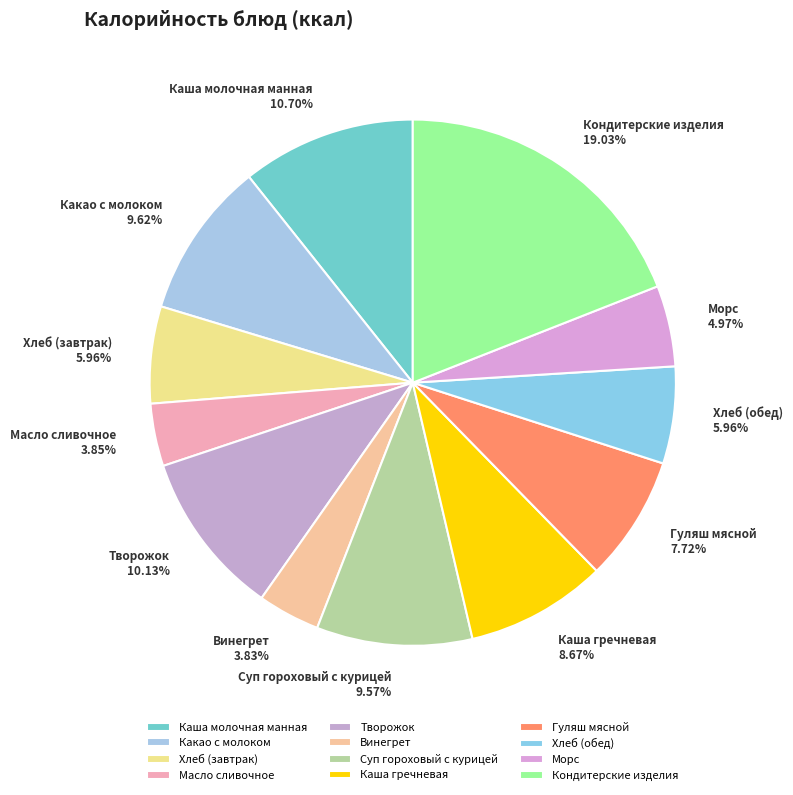

Which has a higher value, Гуляш мясной or Кондитерские изделия?

Кондитерские изделия